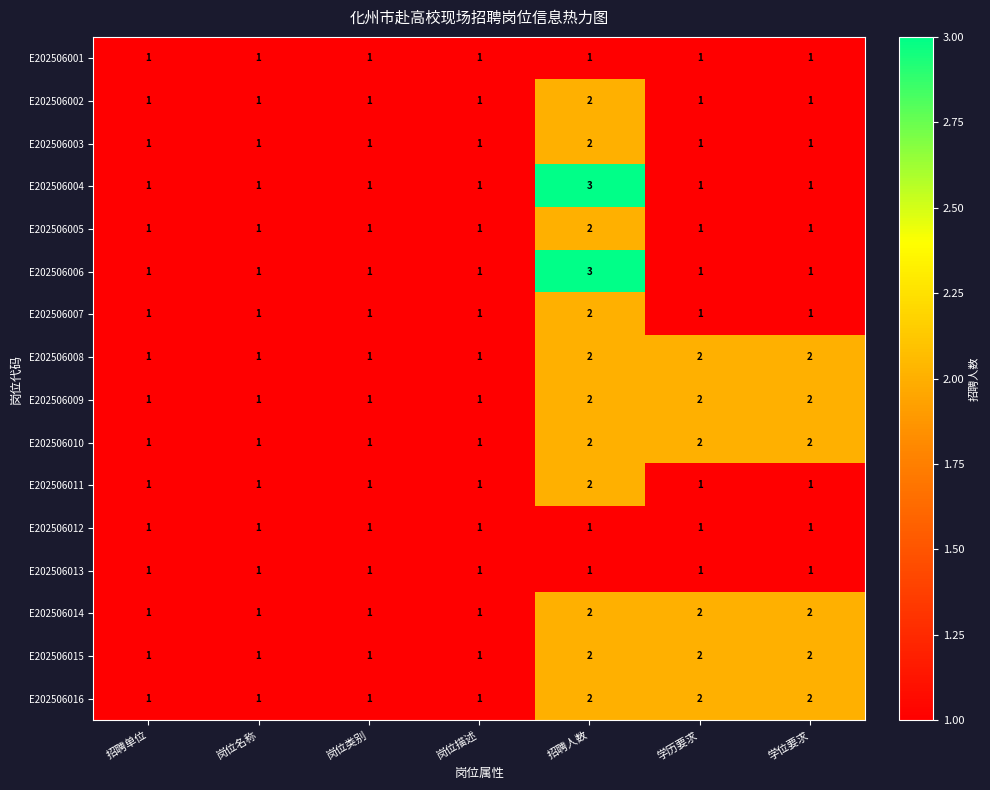

Is it true that E202506011 equals 0 at 学位要求?

False